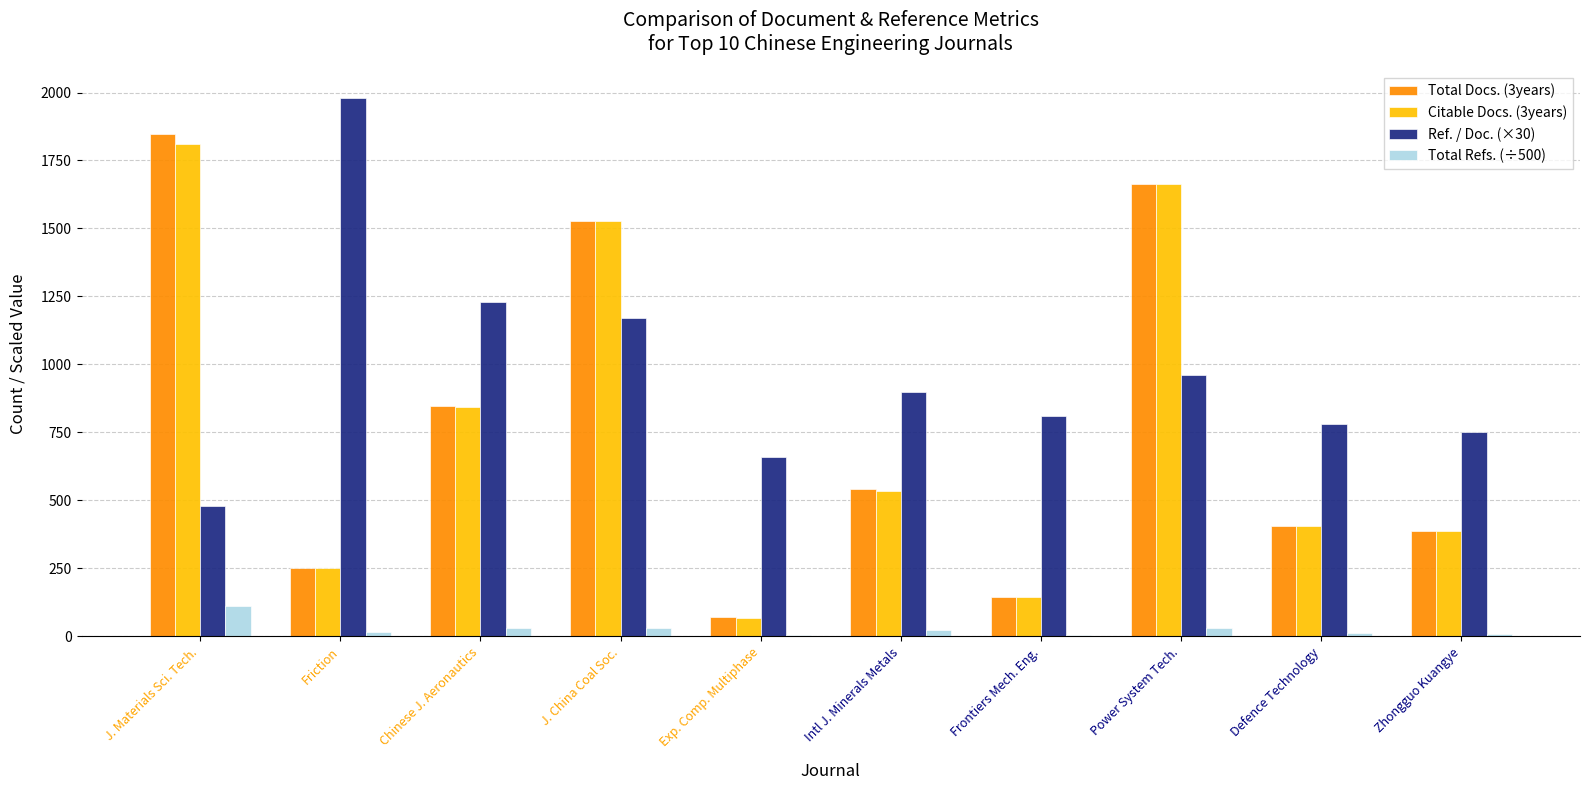

Which series changed the most between J. Materials Sci. Tech. and Defence Technology?

Total Docs. (3years)